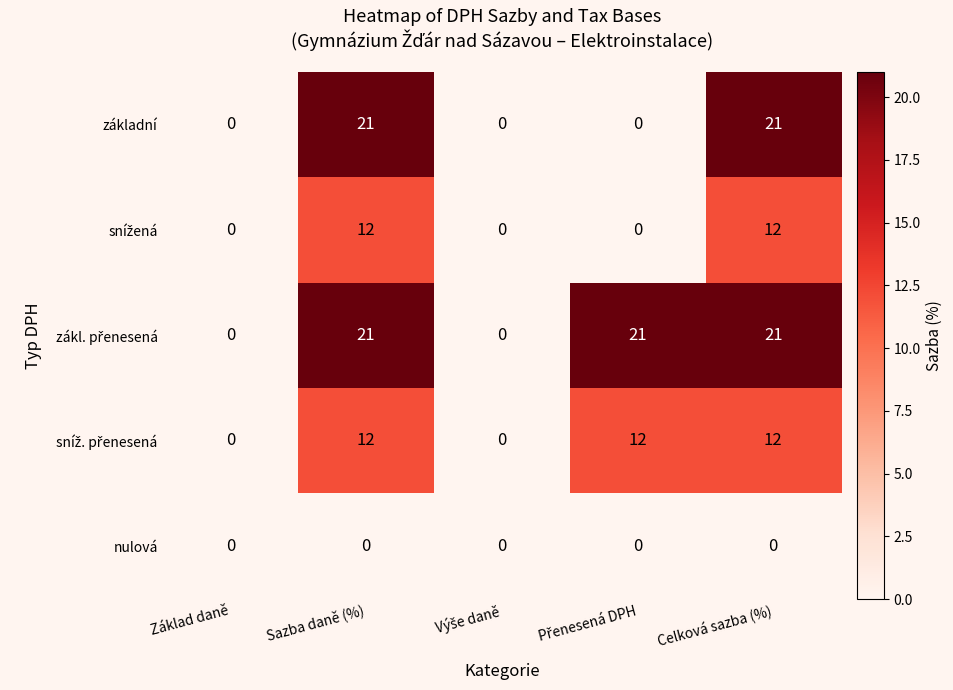

What is the difference between the základní values at Sazba daně (%) and Základ daně?

21